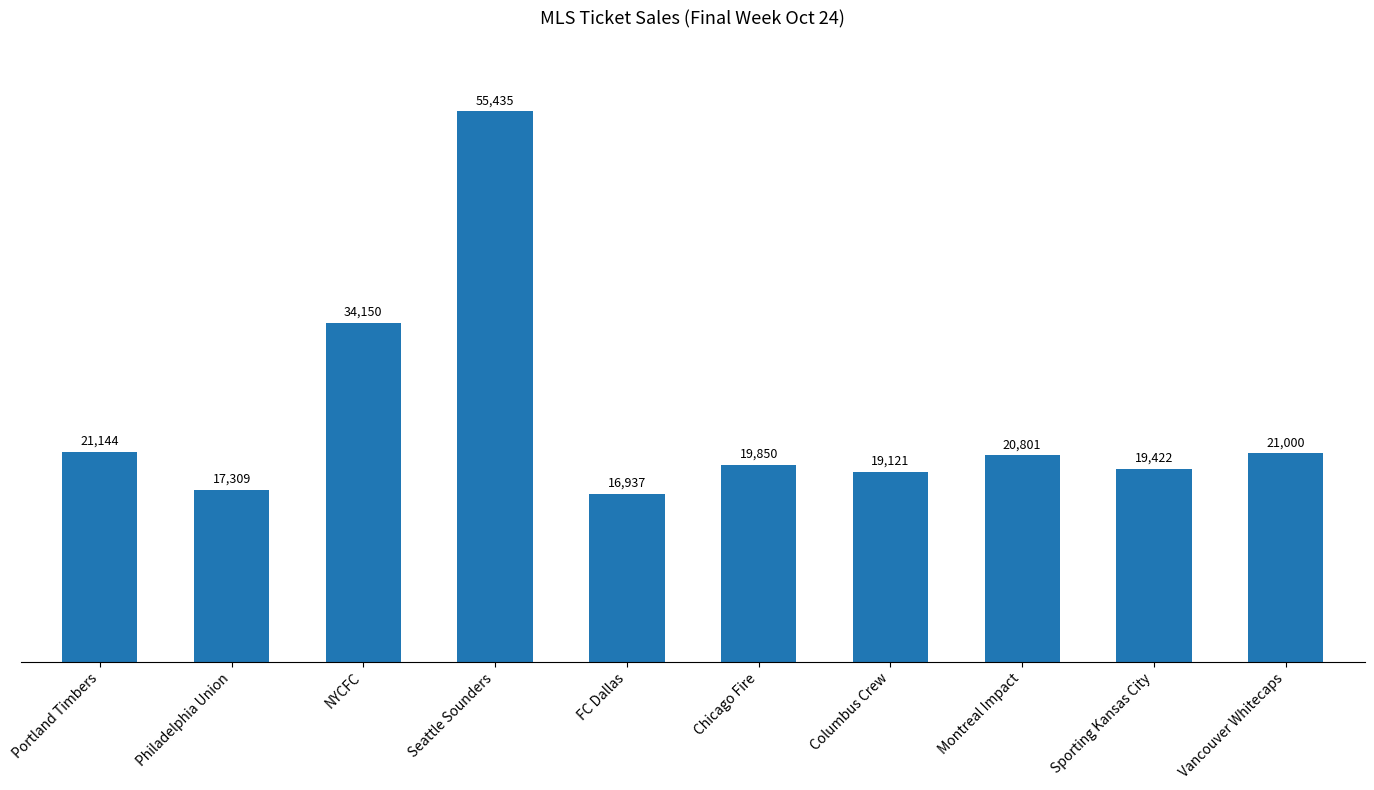

What is the sum of all values?

245169